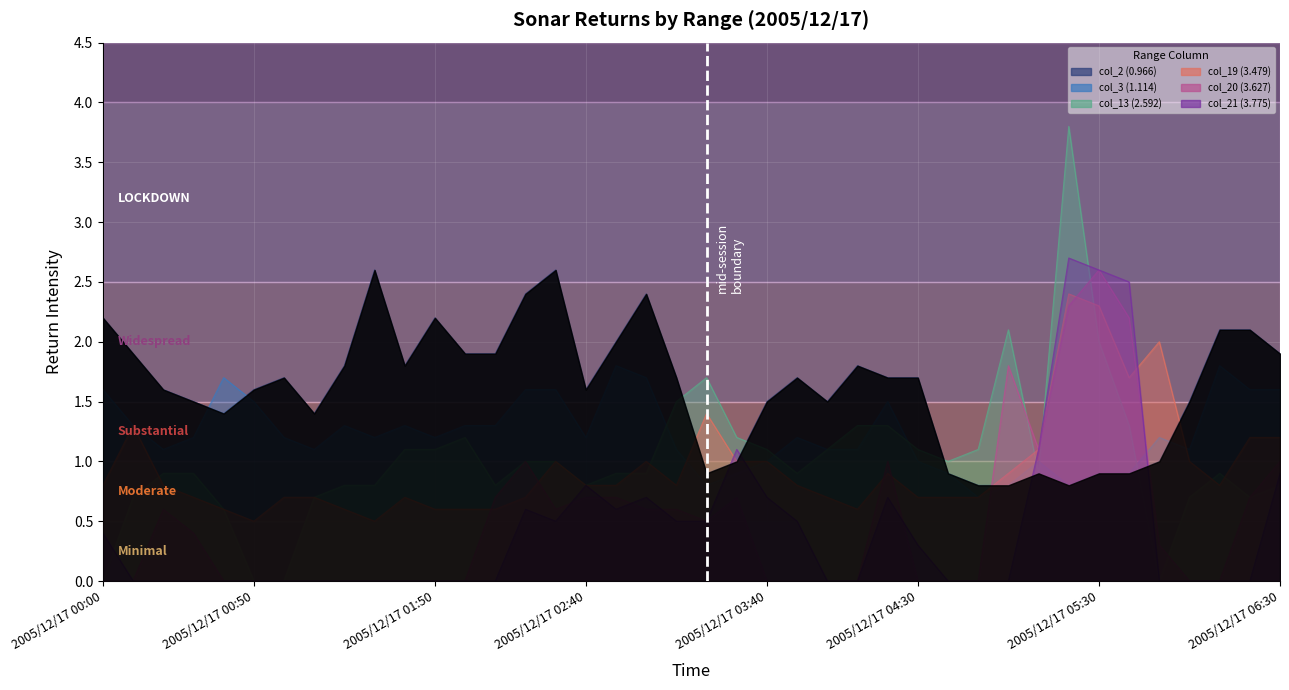

The col_2 (0.966) series shows 4.3 at 2005/12/17 03:00. True or false?

False